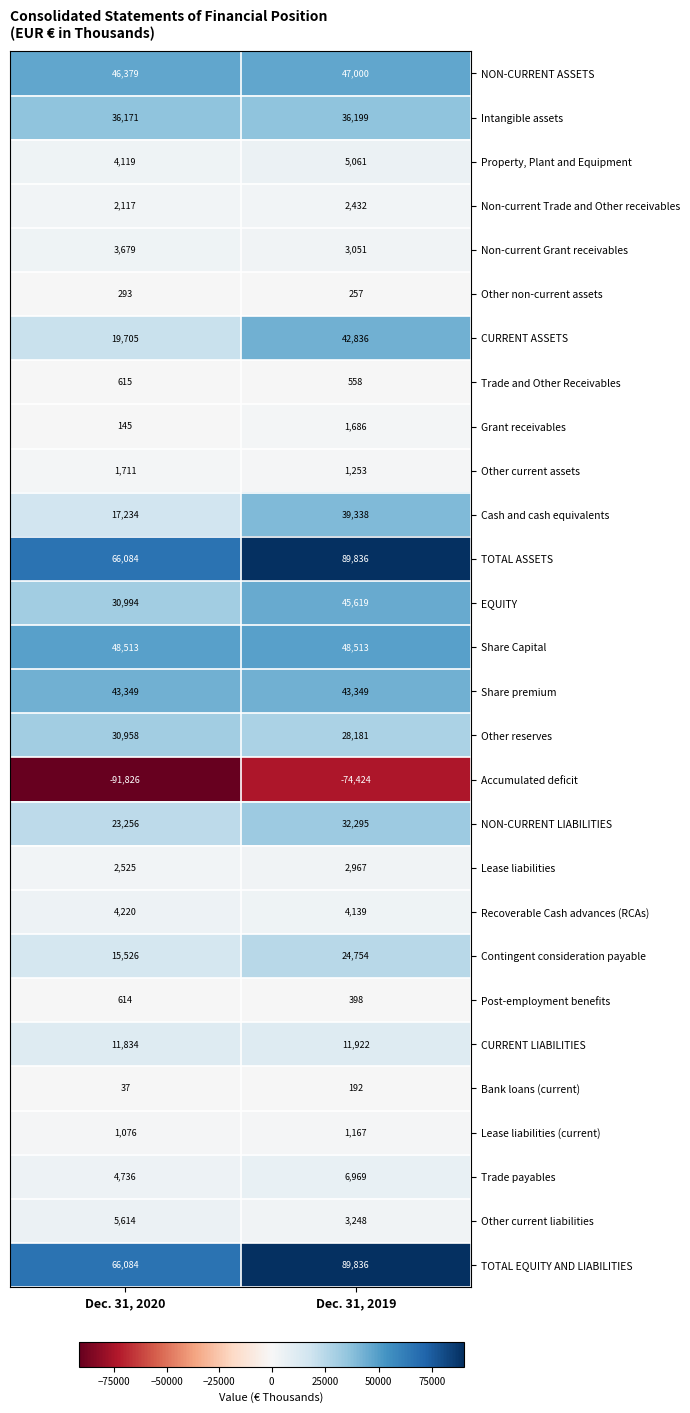

What is the greatest value displayed?

89836